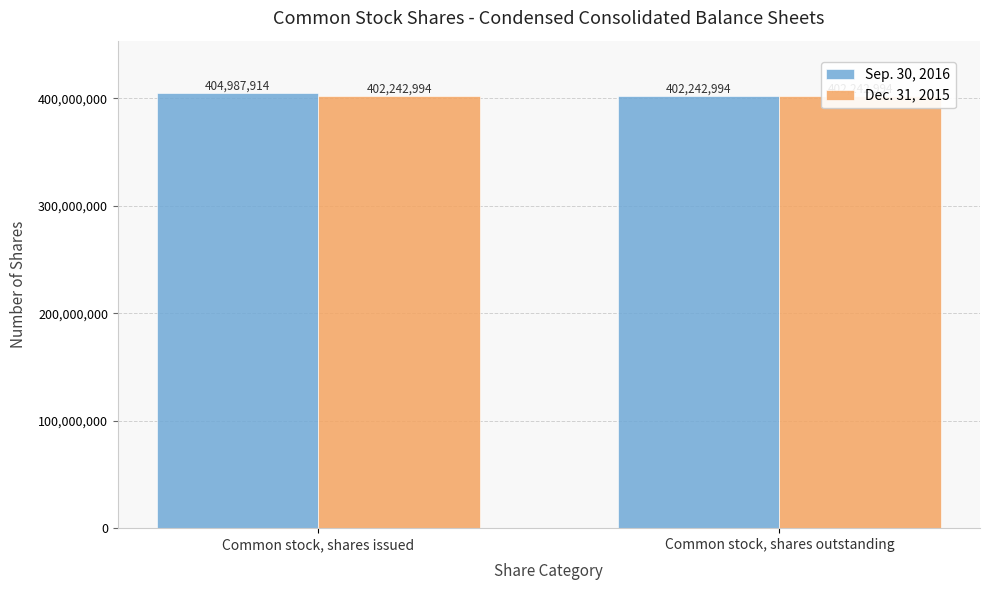

Which label corresponds to the smallest value in the chart?

Common stock, shares outstanding